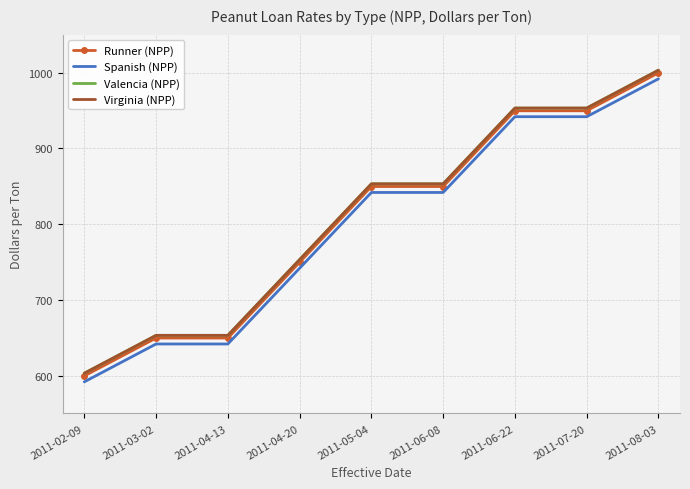

Between 2011-06-22 and 2011-04-13, which is larger?

2011-06-22